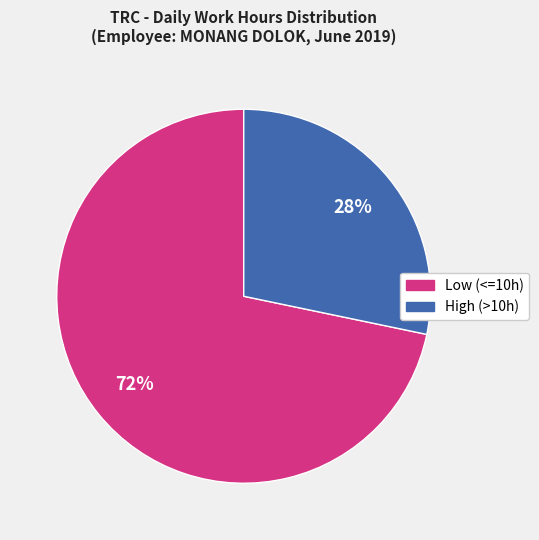

Is there a majority slice in this chart?

Yes